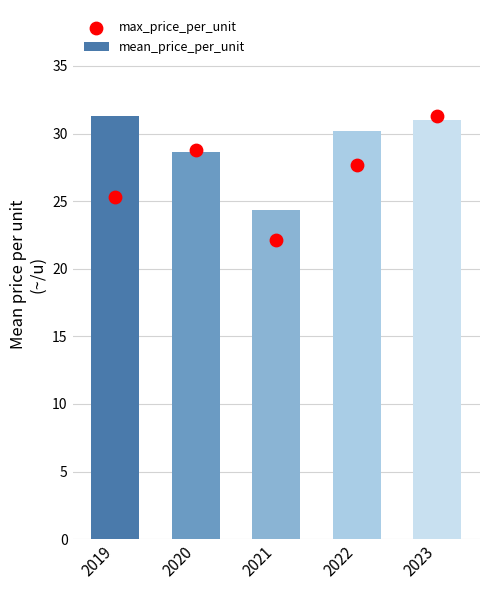

Which series has the largest total across all categories?

mean_price_per_unit